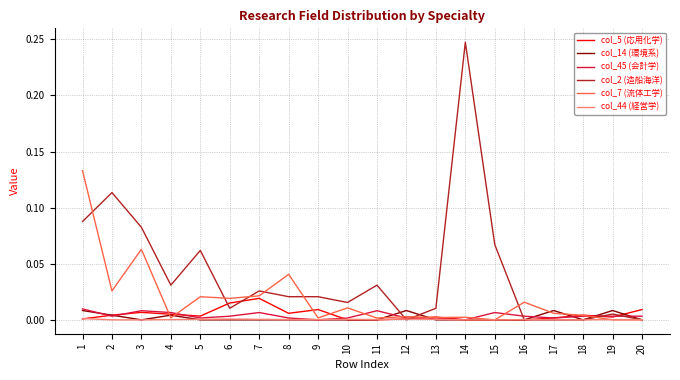

The value of col_7 (流体工学) at 11 is 0.0. True or false?

True